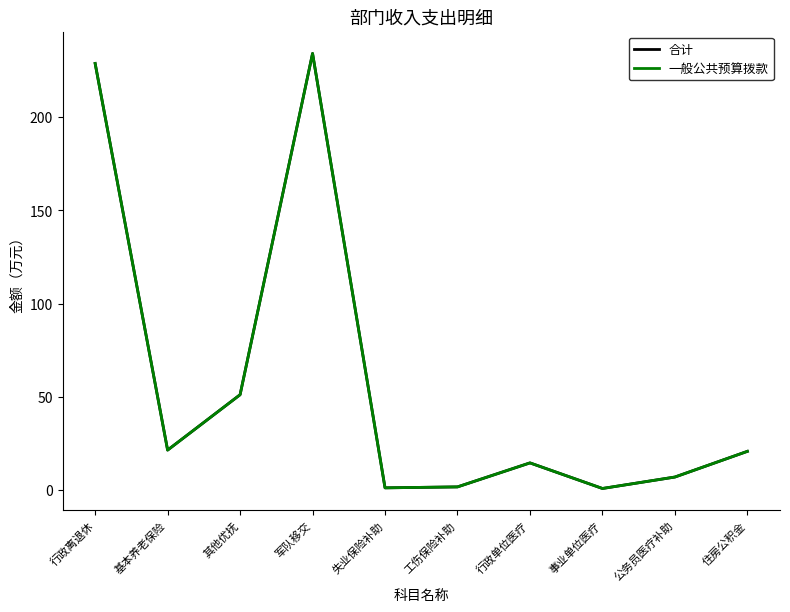

How many lines are shown in the chart?

2